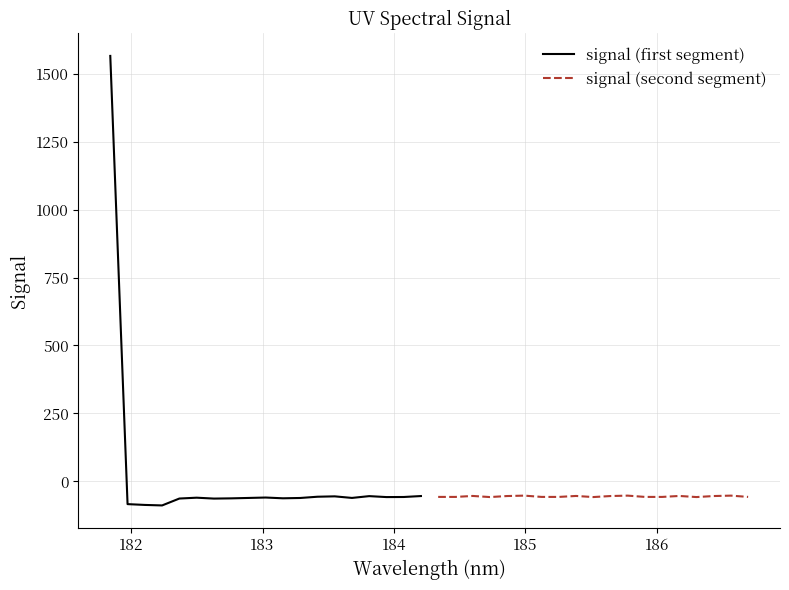

What is the value of the signal (second segment) point at the 2nd from the left?

-57.2